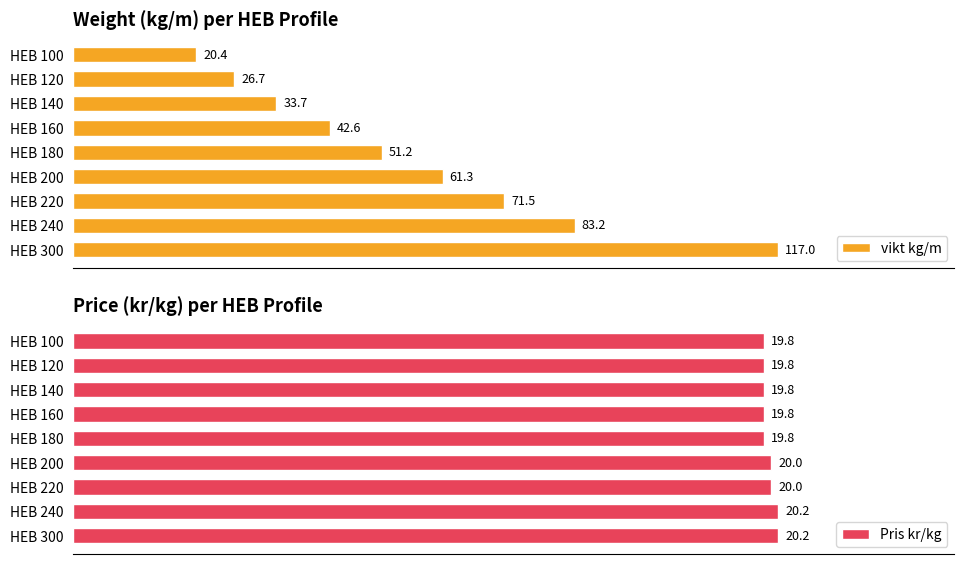

Rank the categories by vikt kg/m value from highest to lowest.

HEB 300, HEB 240, HEB 220, HEB 200, HEB 180, HEB 160, HEB 140, HEB 120, HEB 100